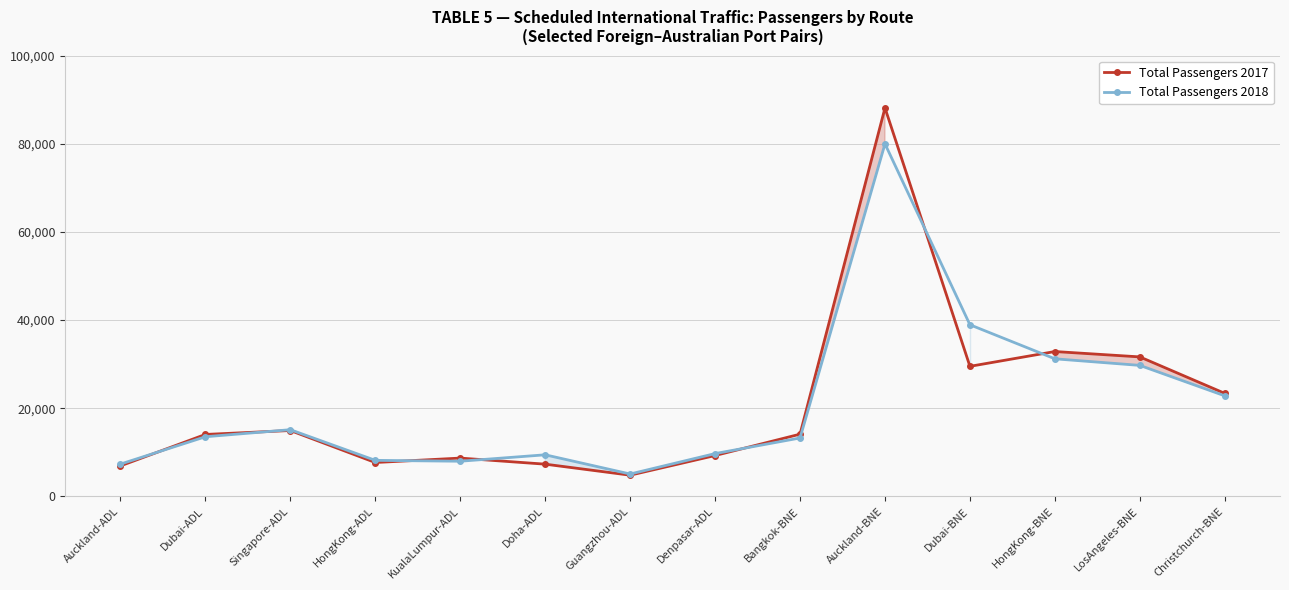

What is the difference between the second highest and minimum values in the Total Passengers 2018 series?

33850